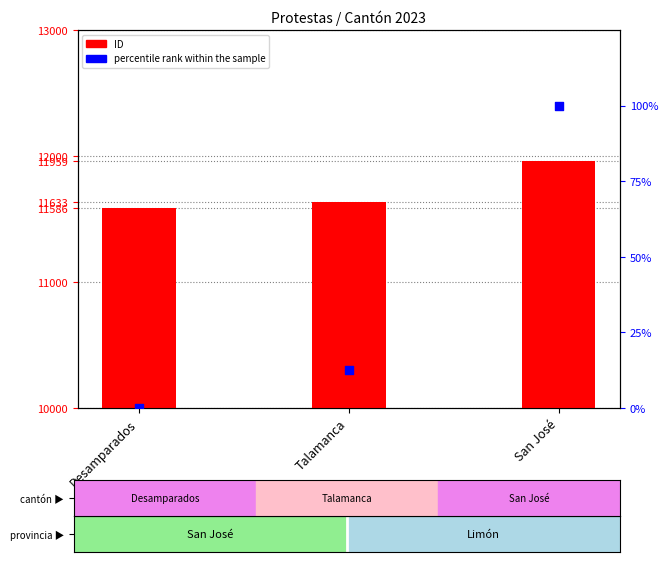

Which series has the largest total across all categories?

ID